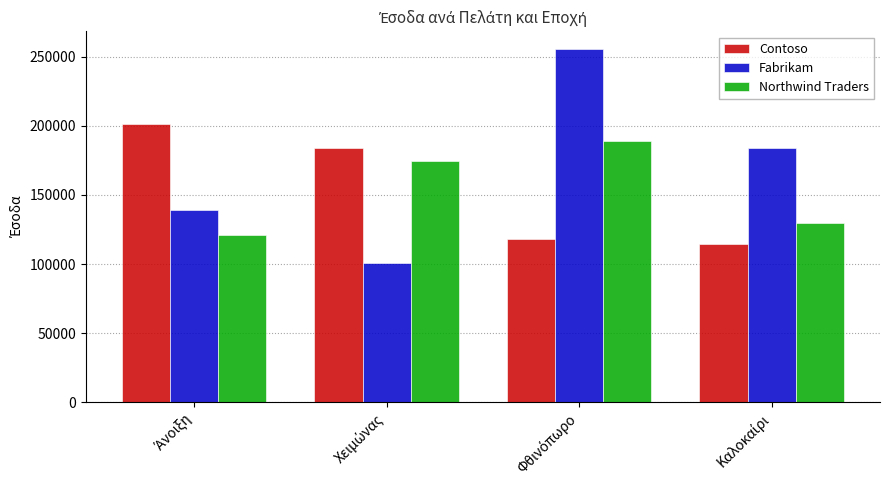

Which series has the widest spread of values?

Fabrikam